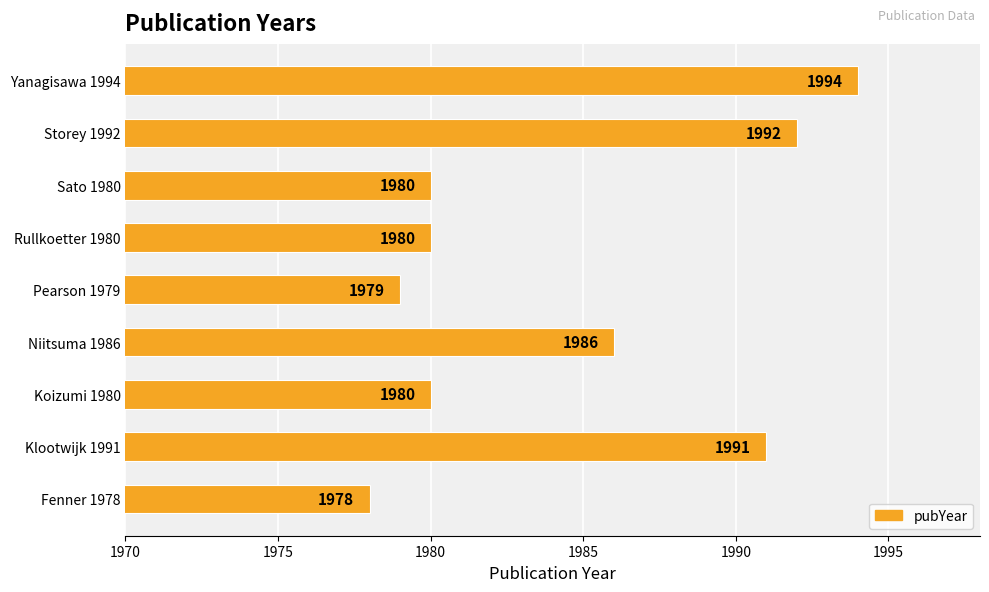

At which label is the value closest to 1986?

Niitsuma 1986